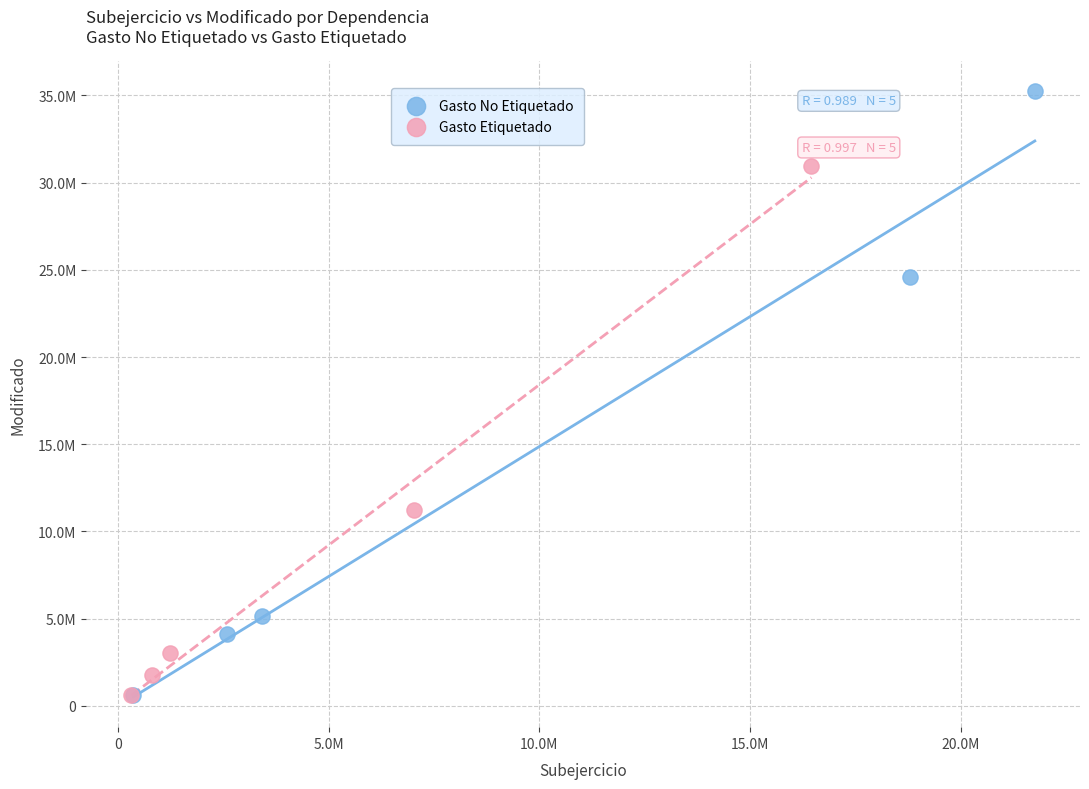

What are all the series names shown in the legend?

Gasto No Etiquetado, Gasto Etiquetado